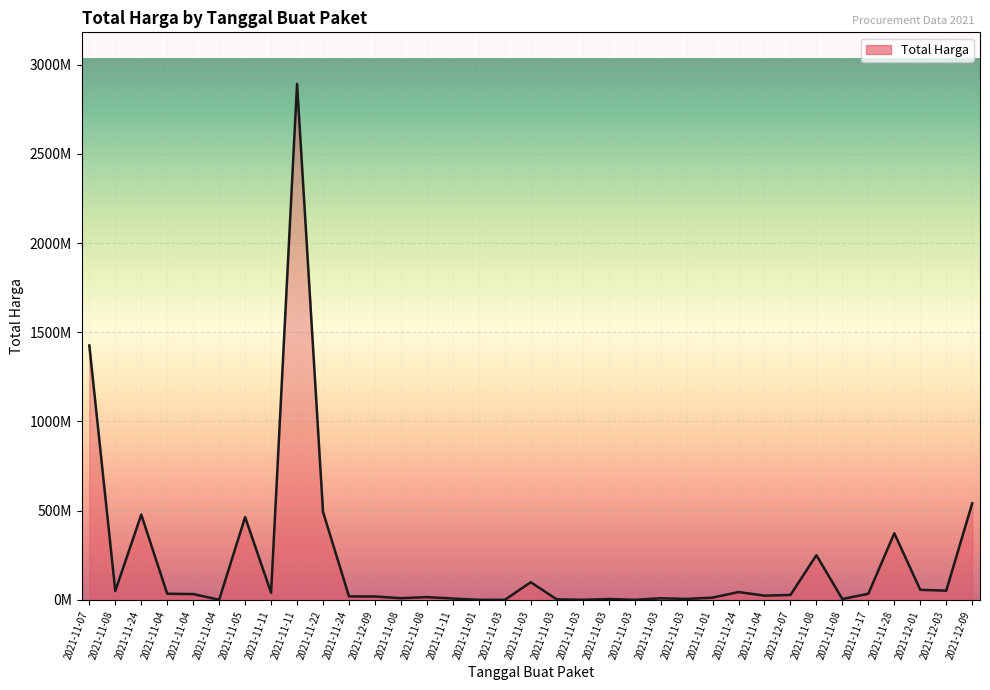

Reading left to right, what are all the values shown in this chart?

1425867900	49730040	477600000	34000000	32441200	577875	464002100	39440000	2892122000	493000000	19175000	18900000	9180000	15513960	7401240	333600	78000	98772570	2772000	265000	4672200	182000	8742500	5129000	12453900	43859200	23653000	27412000	250350000	4350000	34292000	373404000	56152800	51601000	541071000